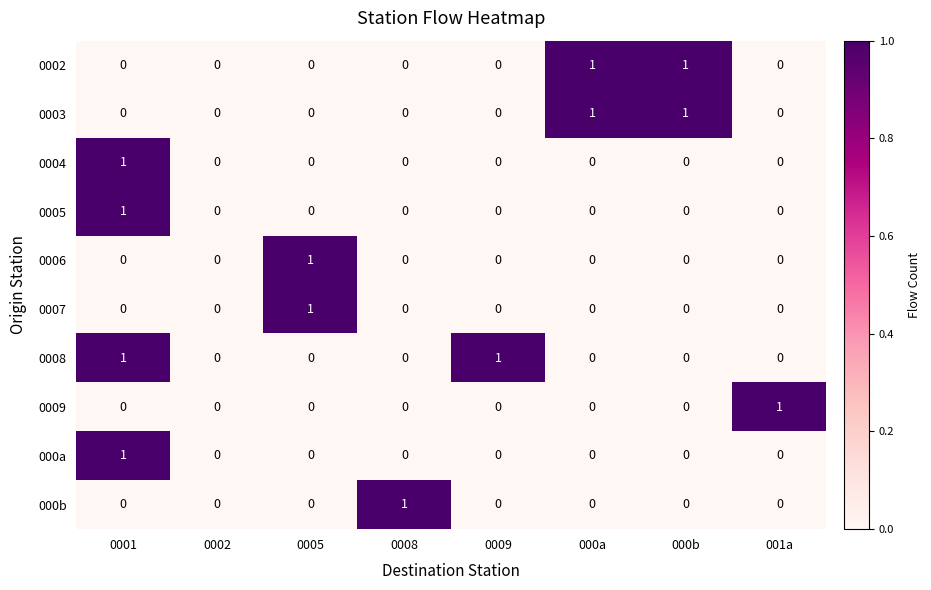

The 000a series shows 1 at 001a. True or false?

False